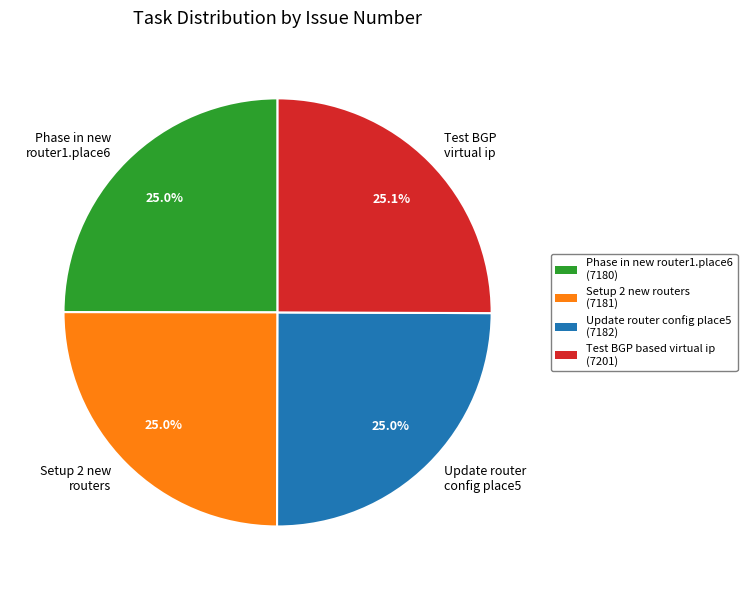

Is there any slice that represents more than half of the pie?

No